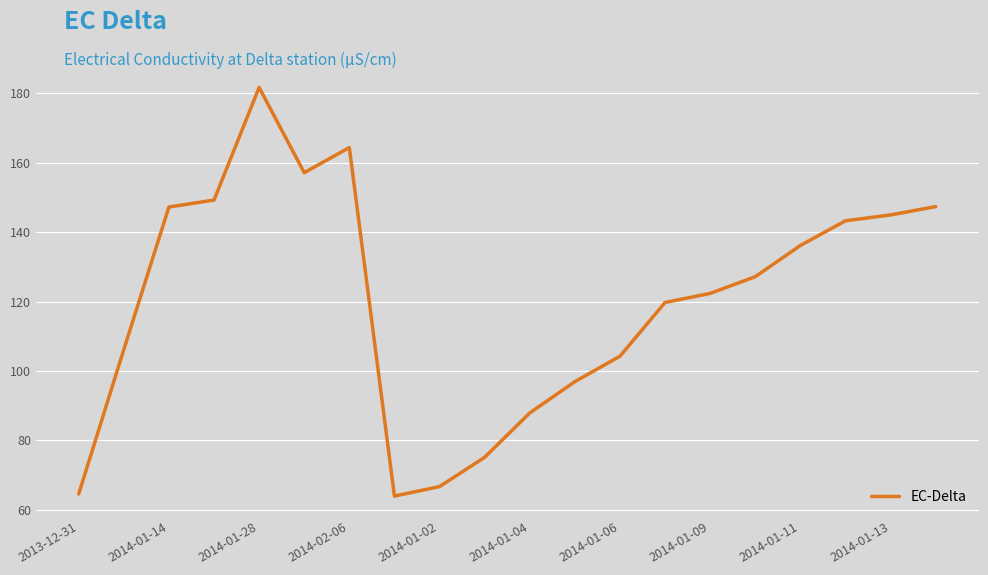

What is the difference between the second highest and second lowest values?

99.8